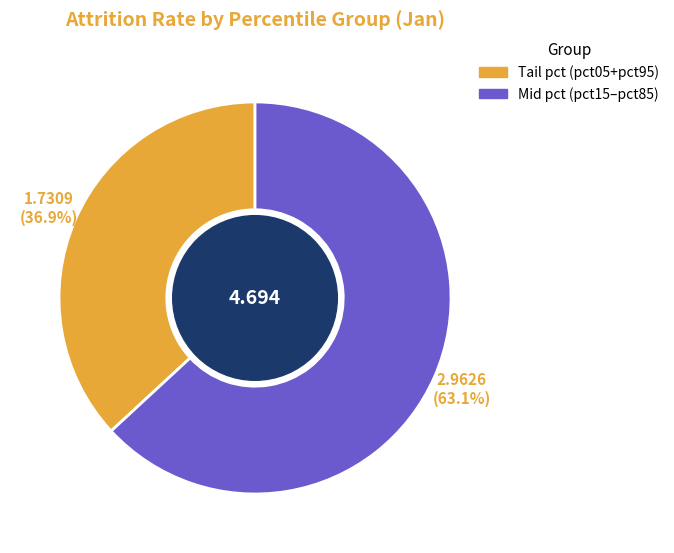

Is there any slice that represents more than half of the pie?

Yes